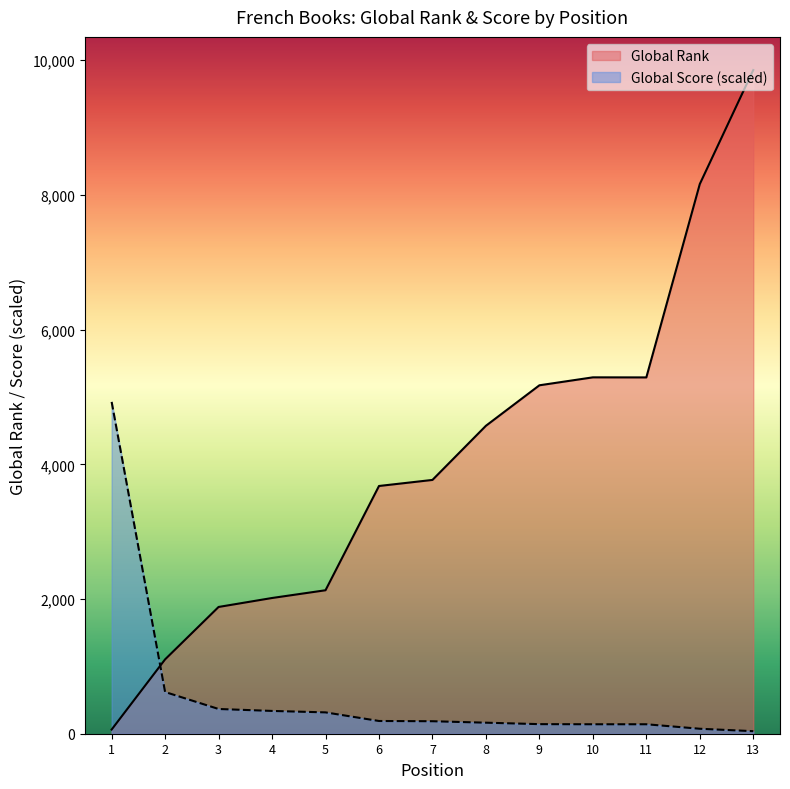

After their last crossing, which series has the higher values: Global Score or Global Rank?

Global Rank